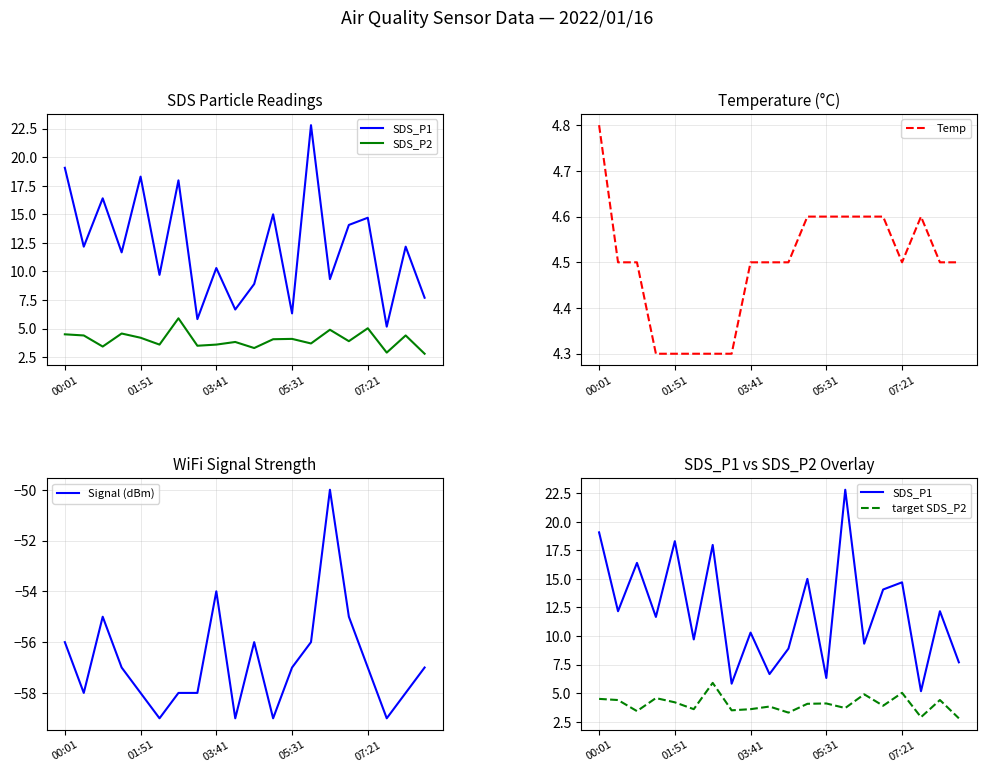

What is the lowest value of the Temp series?

4.3